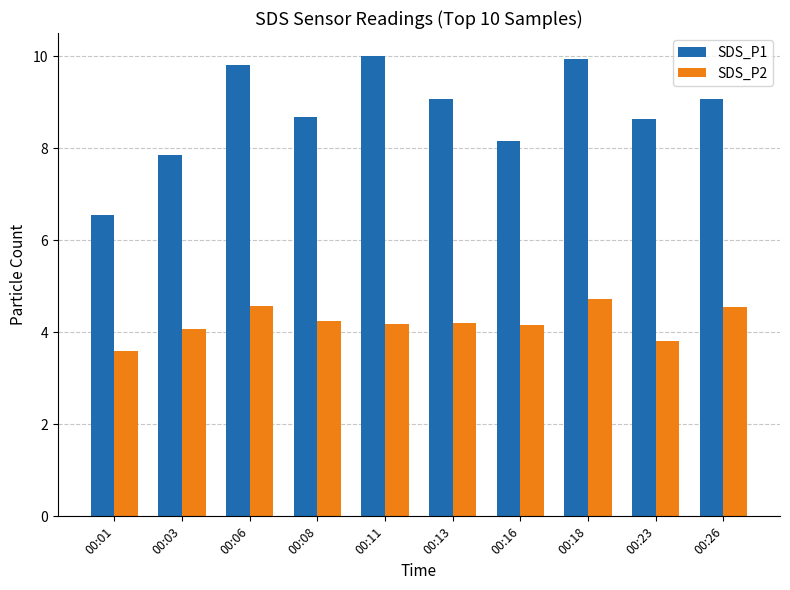

How many values in the SDS_P2 series exceed 4?

8